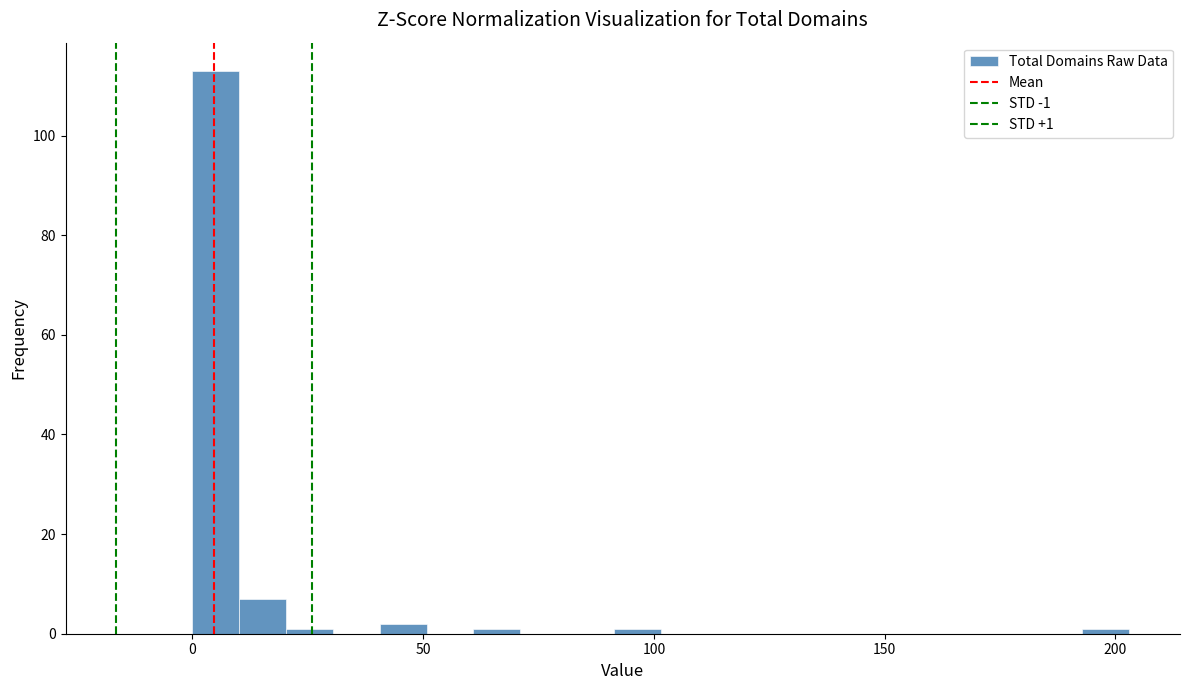

Read against the x-axis, roughly where is the centre of the tallest bar?

5